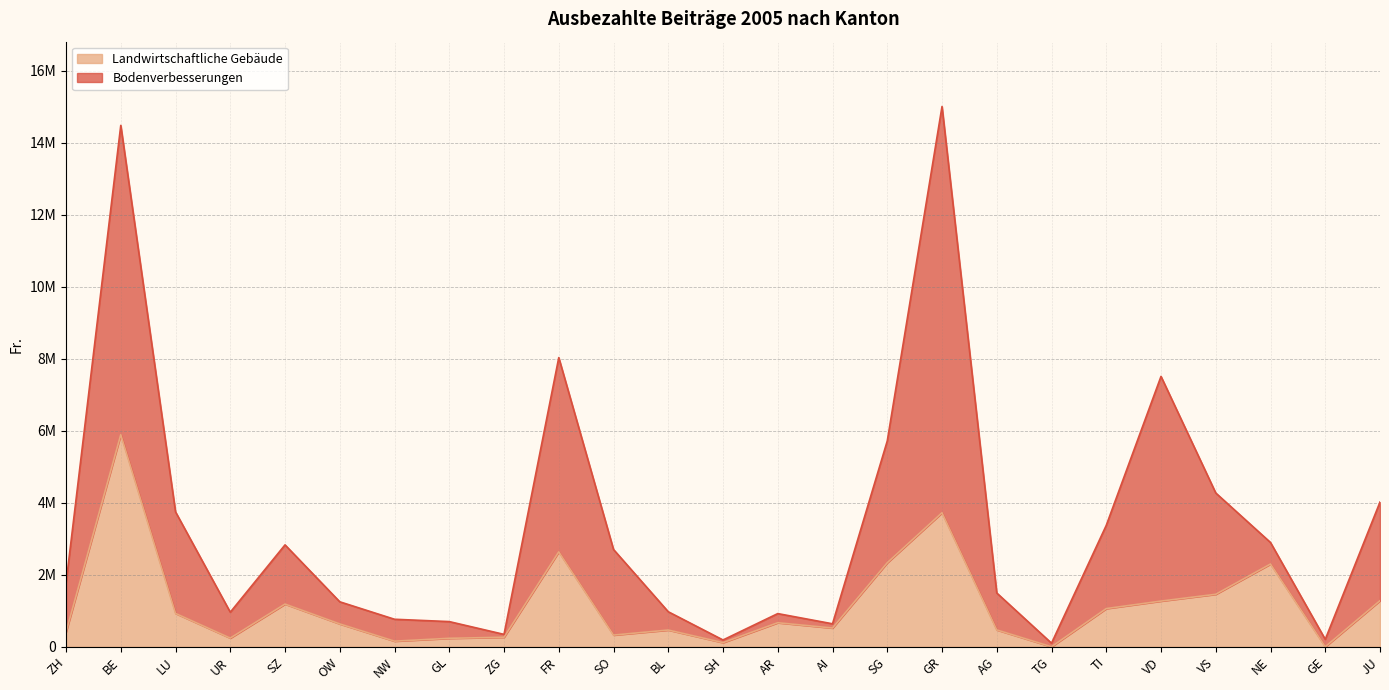

Does the chart have visible grid lines?

Yes